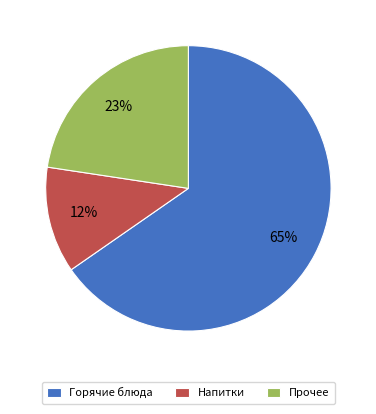

Combined, do Горячие блюда and Прочее account for over 50%?

Yes